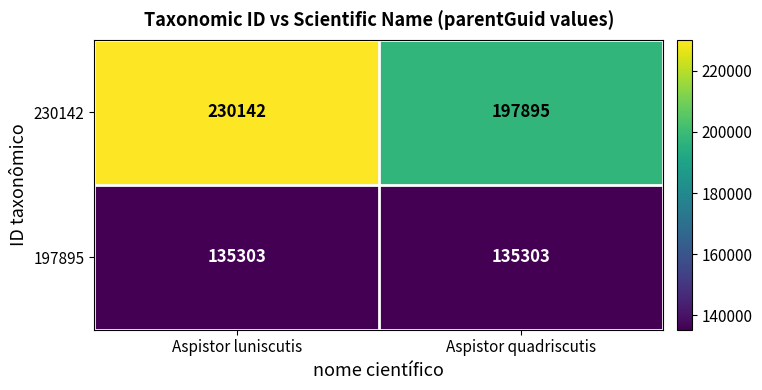

Is the value of 230142 at Aspistor luniscutis greater than the value of 197895 at Aspistor luniscutis?

Yes